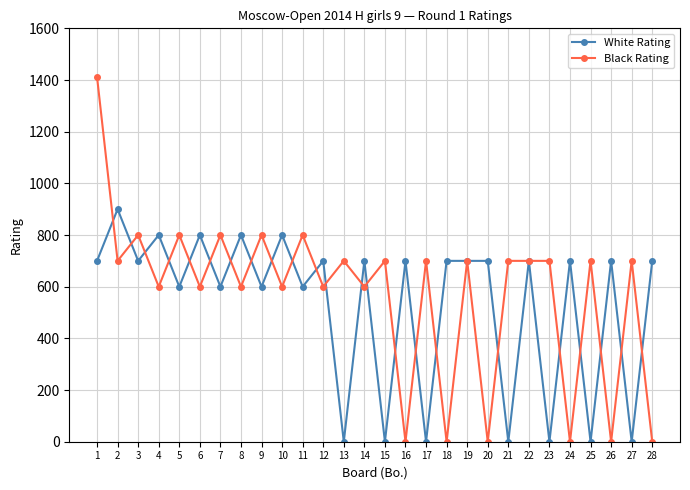

List the series in order of their peak value, lowest first.

White Rating, Black Rating